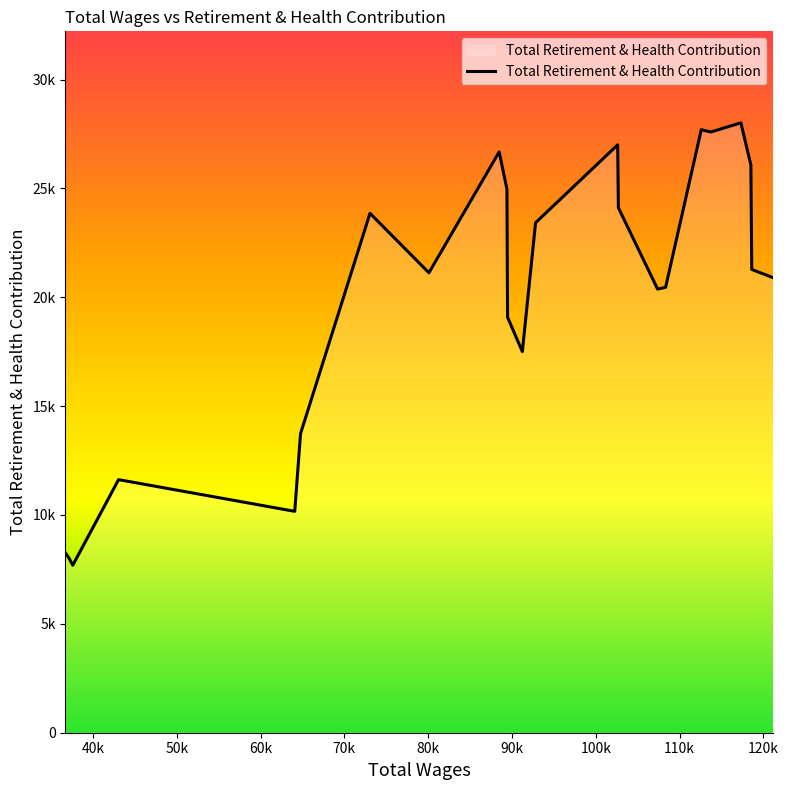

What is the minimum value shown in the chart?

7692